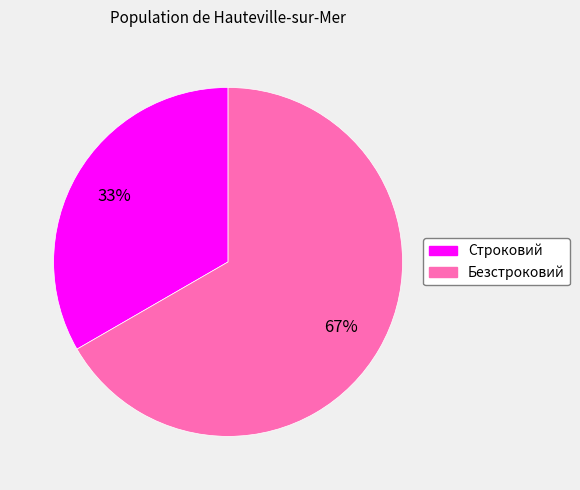

Rank the categories by value from lowest to highest.

Строковий, Безстроковий